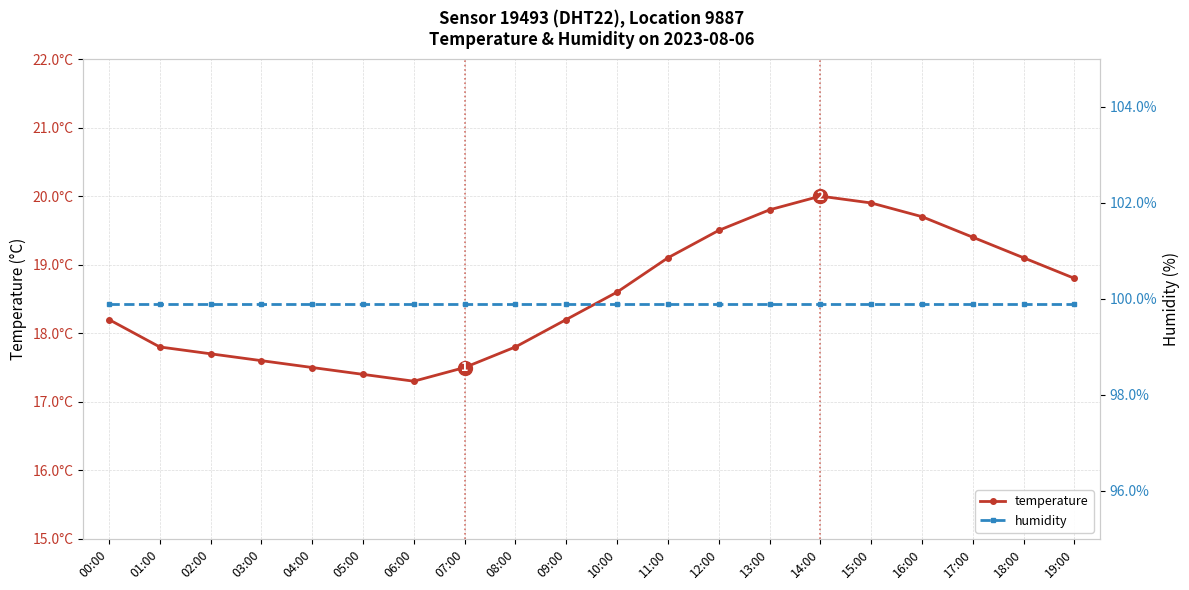

What is the difference between the highest and lowest values at 15:00?

80.0